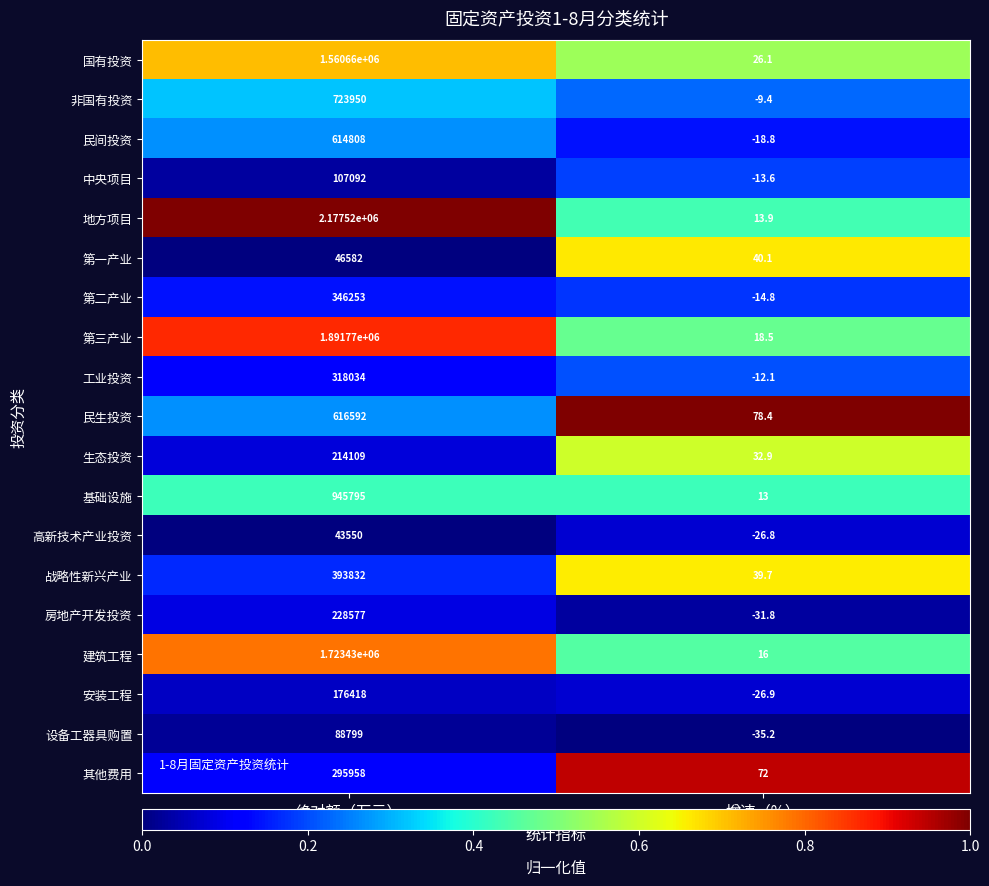

At which label does 第三产业 reach its minimum?

增速（%）